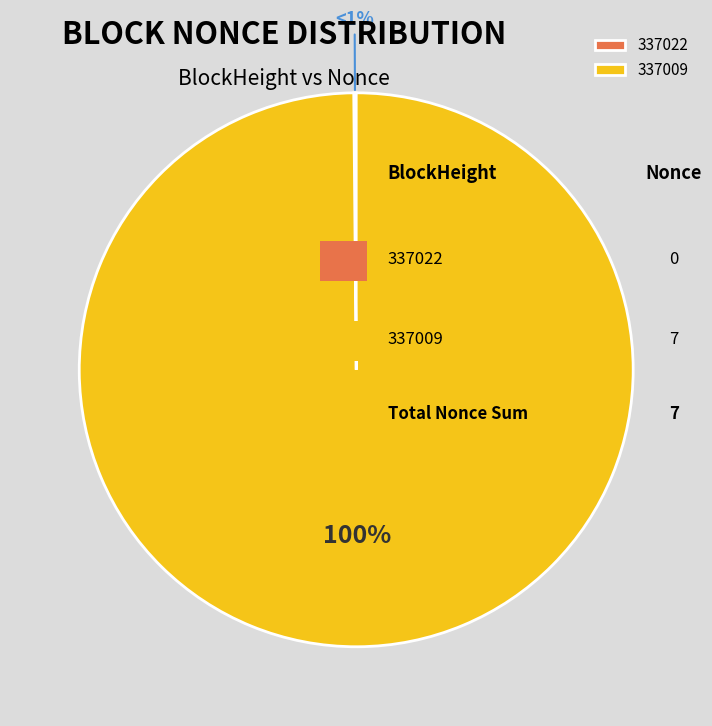

Is it true that 337009 is 99% of the pie?

False